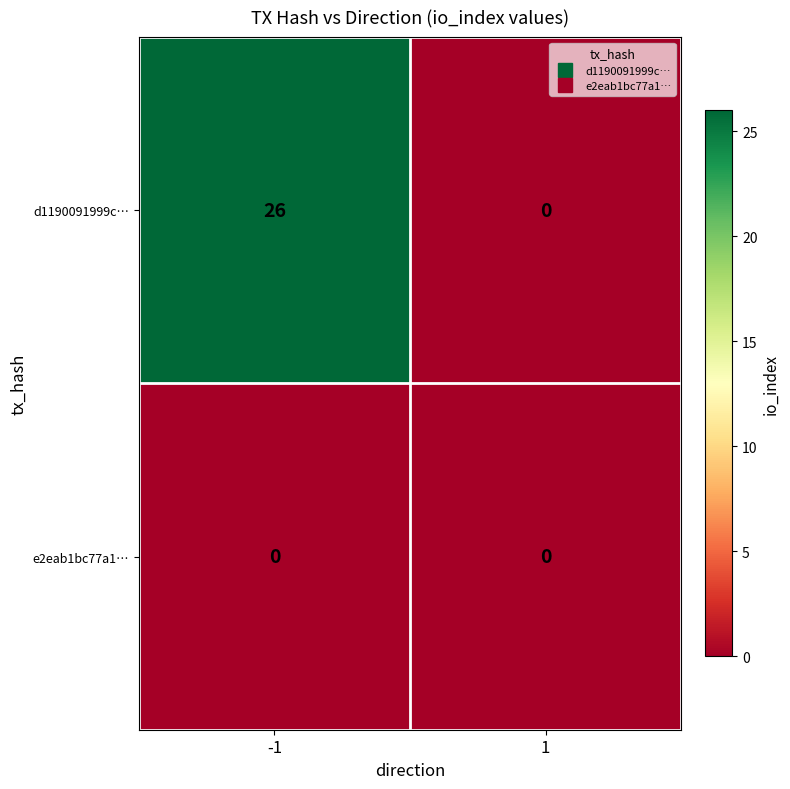

What is the sum of the d1190091999c… values at -1 and 1?

26